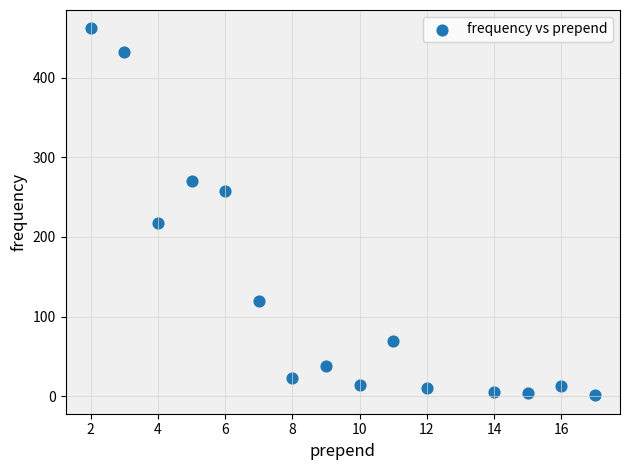

What Y value in the scatter plot is closest to 231?

217